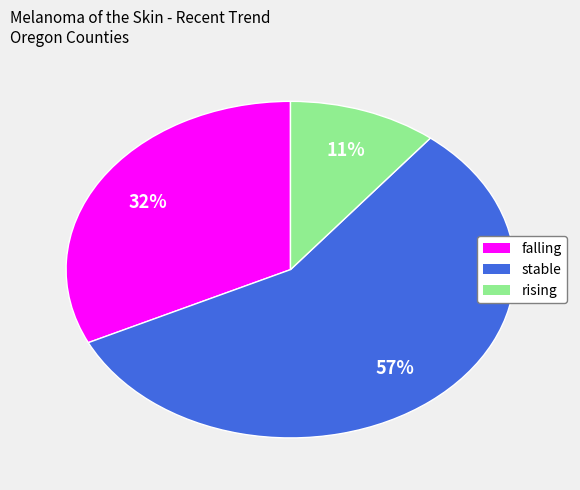

Which category has the smallest portion of the pie?

rising